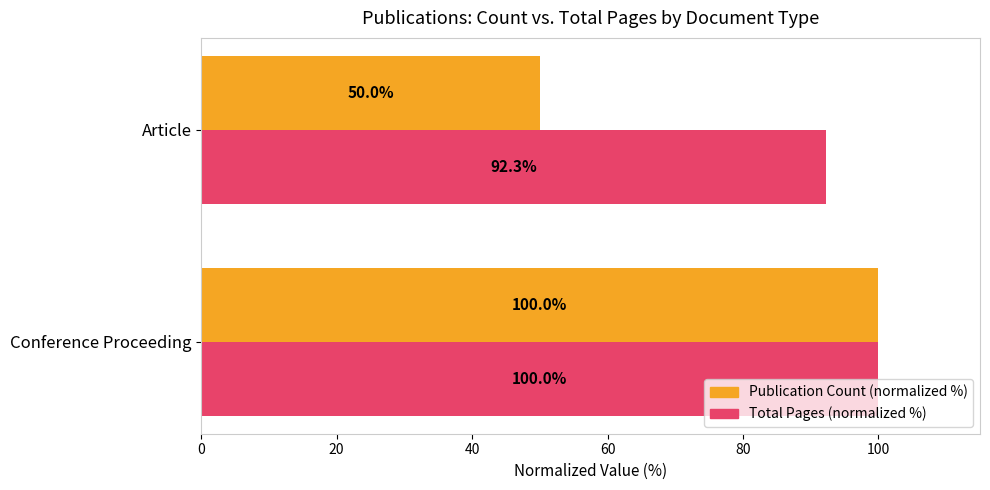

What are all the series names shown in the legend?

Publication Count (normalized %), Total Pages (normalized %)